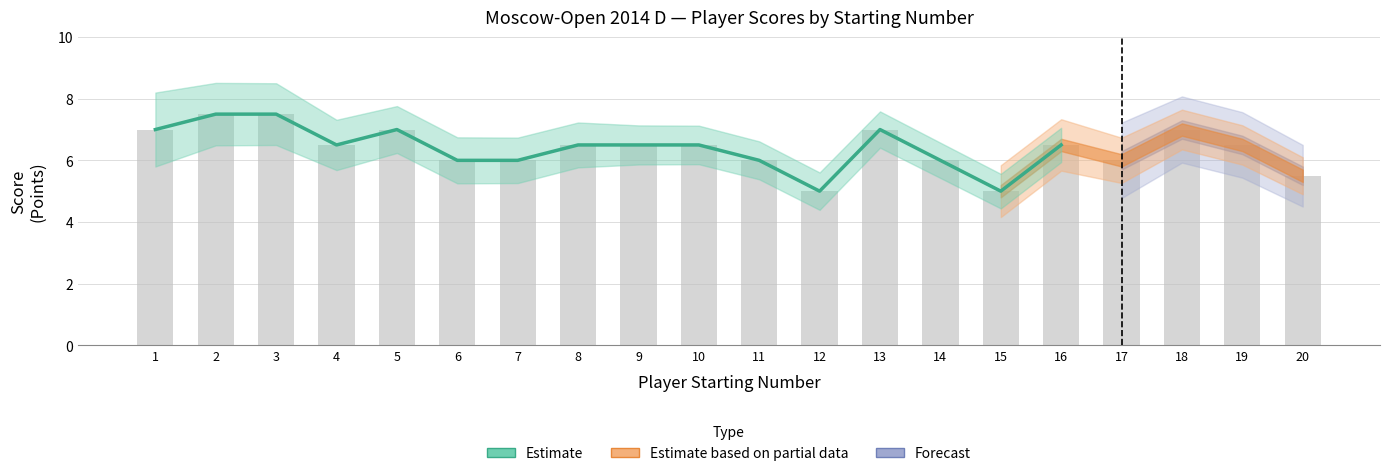

What is the ratio of the value at 12 to the value at 15?

1.0